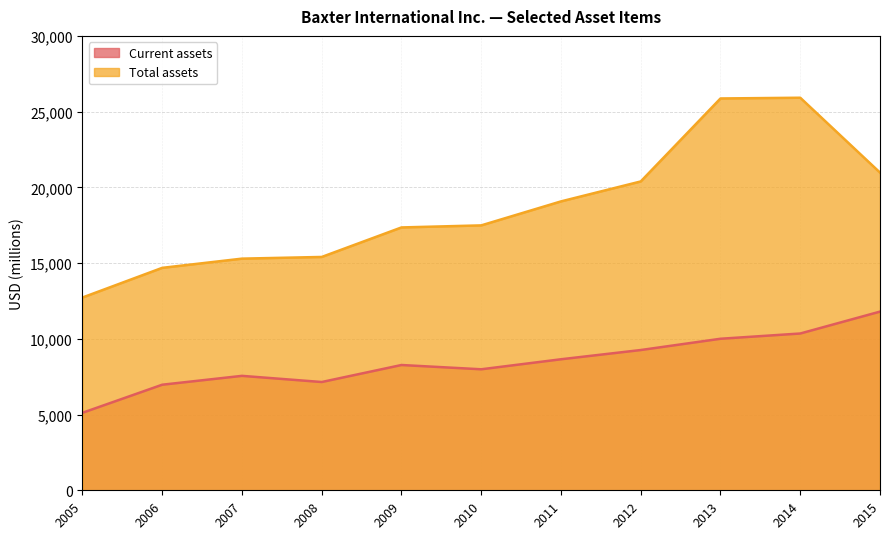

Which label corresponds to the largest value in the chart?

2014